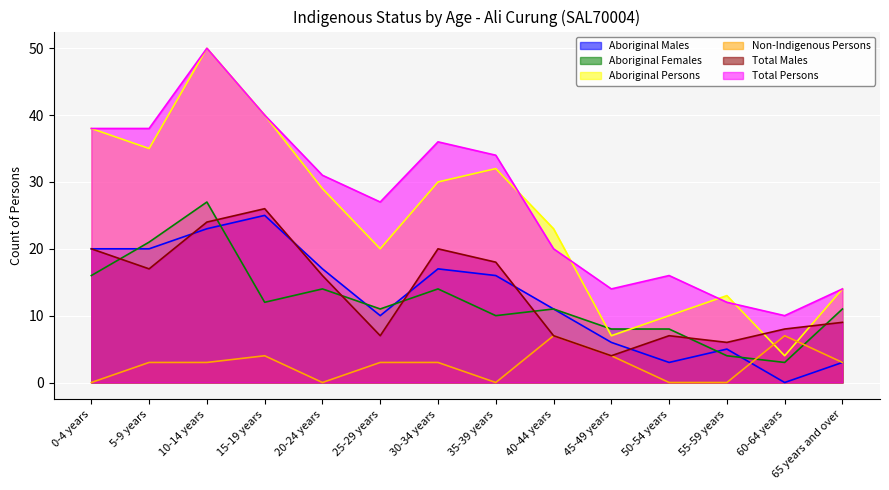

What is the greatest value displayed?

50